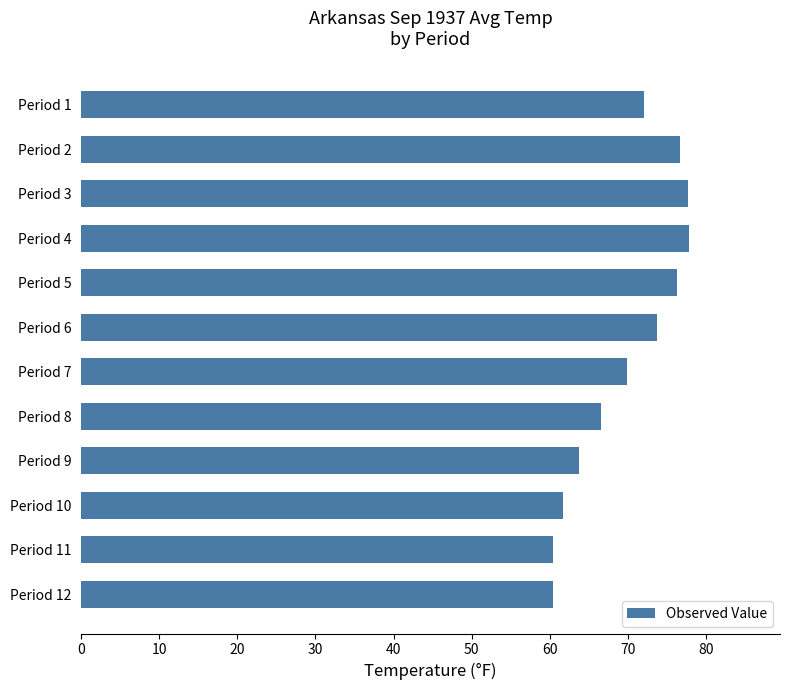

The value at Period 9 is 36.9. True or false?

False